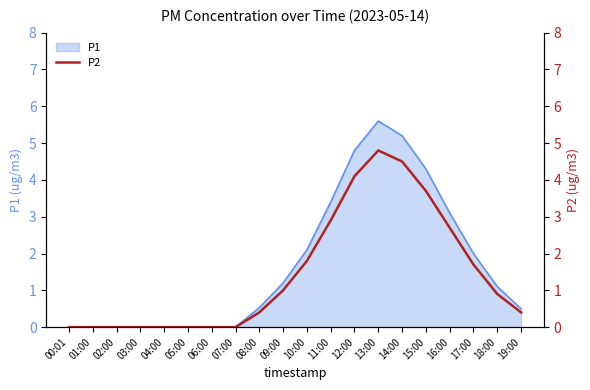

What position from the right is 06:00?

14